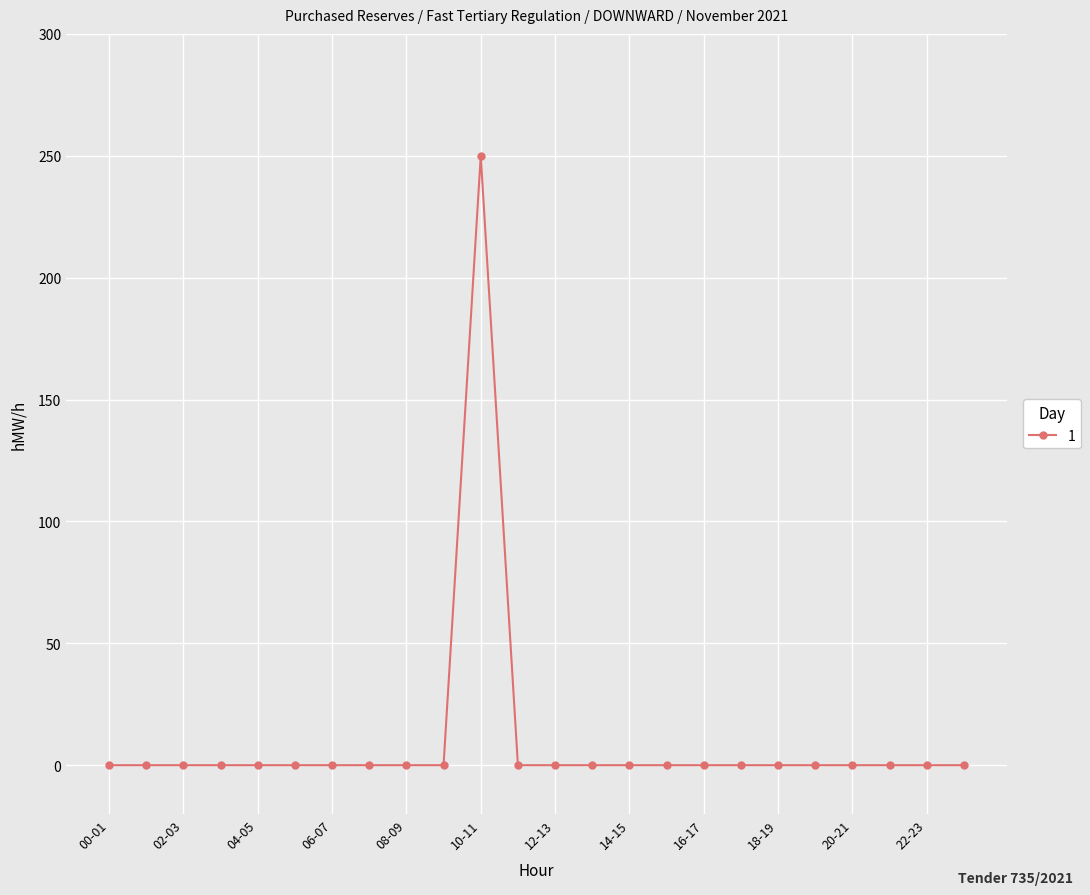

What is the maximum value shown in the chart?

250